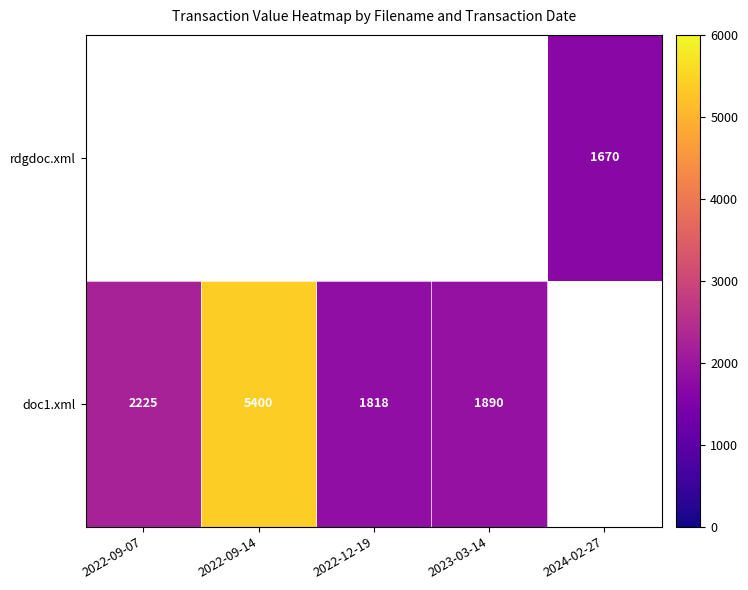

What is the greatest value displayed?

5400.0